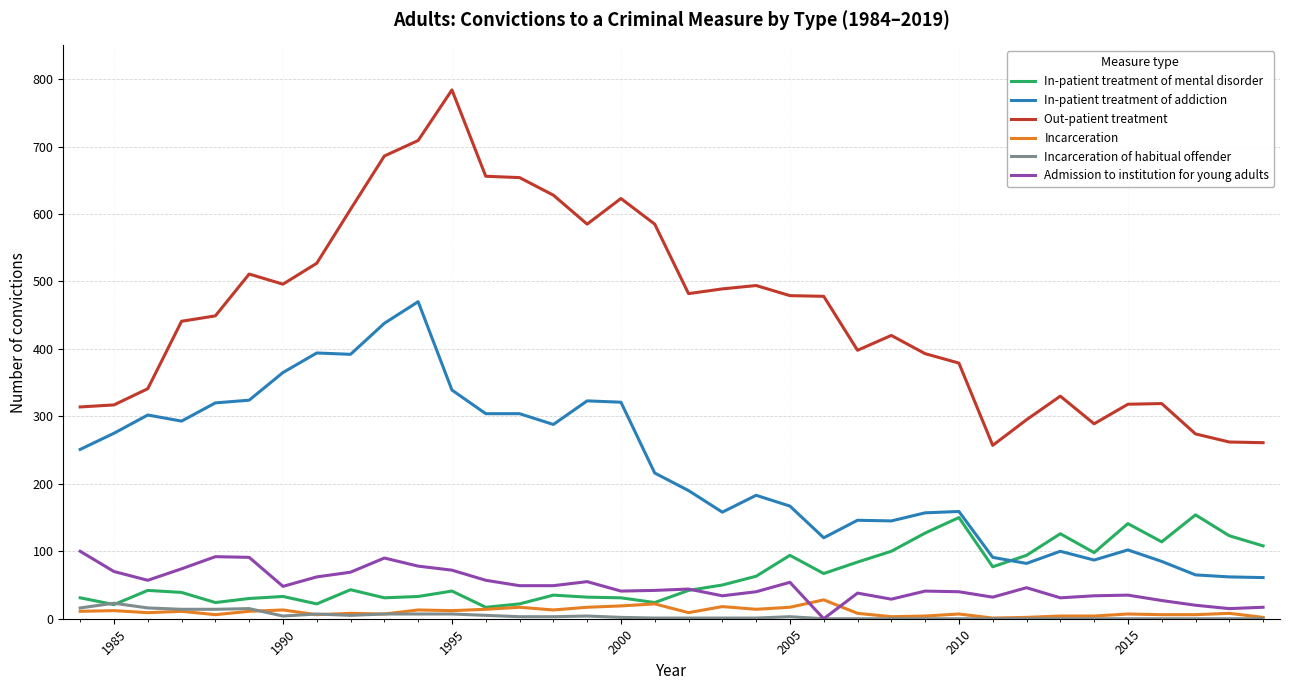

What is the sum of all In-patient treatment of addiction values?

8079